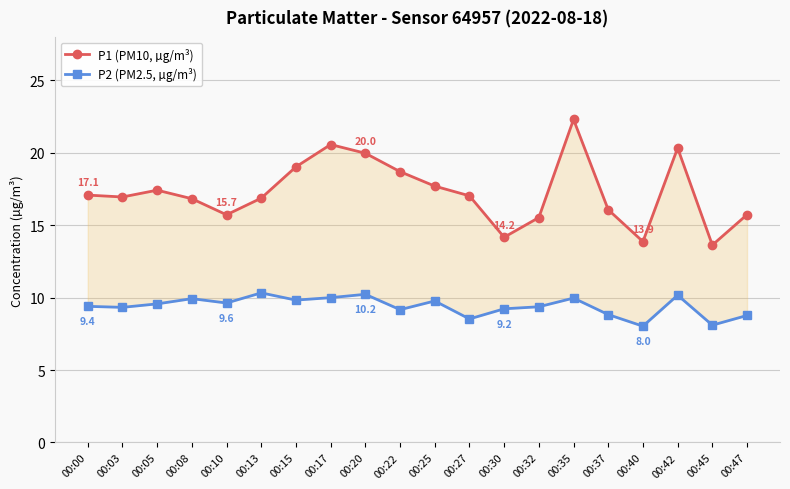

True or false: P1 (PM10, µg/m³) and P2 (PM2.5, µg/m³) cross at least once.

False